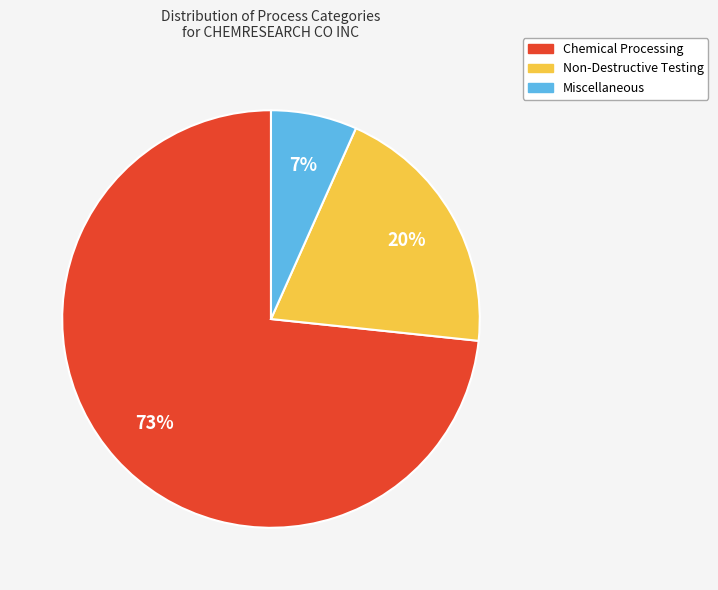

To the nearest percent, what is the average slice percentage?

33%